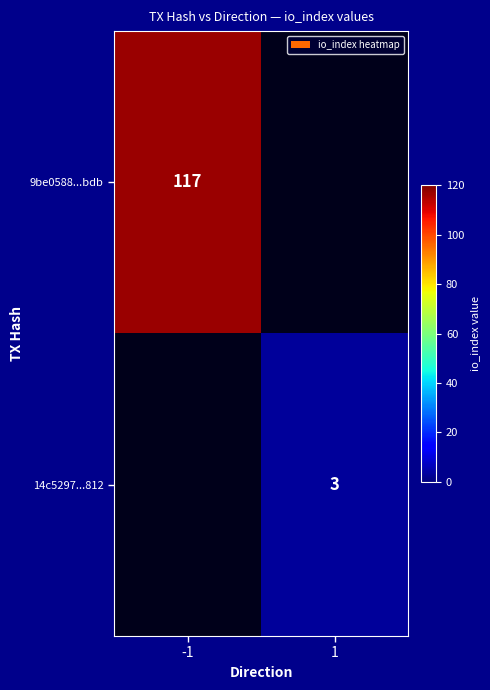

Is it true that 9be0588...bdb equals 38 at -1?

False